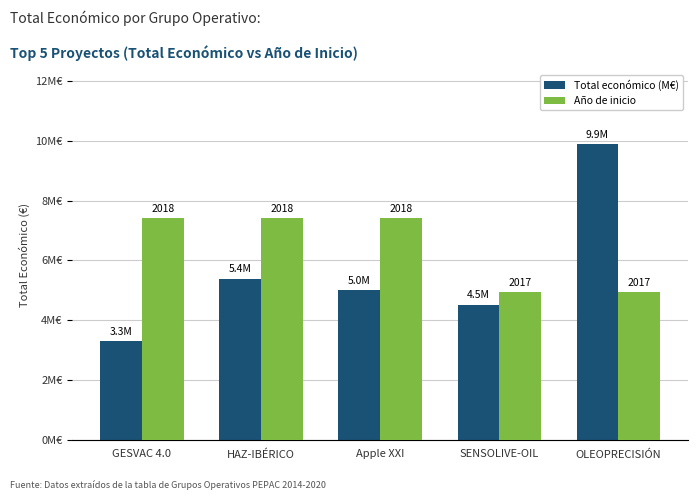

What are all the series names shown in the legend?

Total económico (M€), Año de inicio